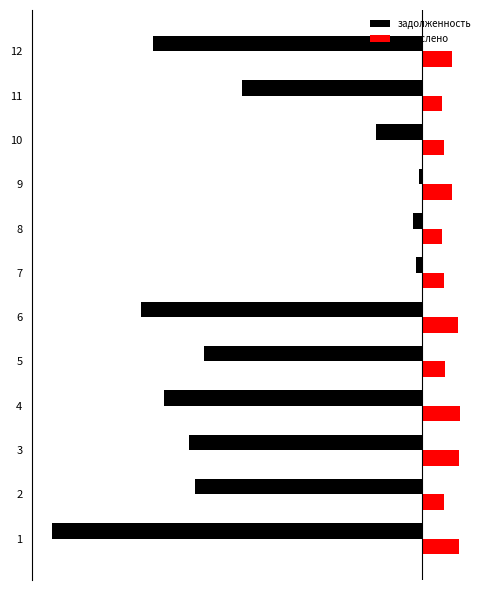

What are all the series names shown in the legend?

задолженность, начислено